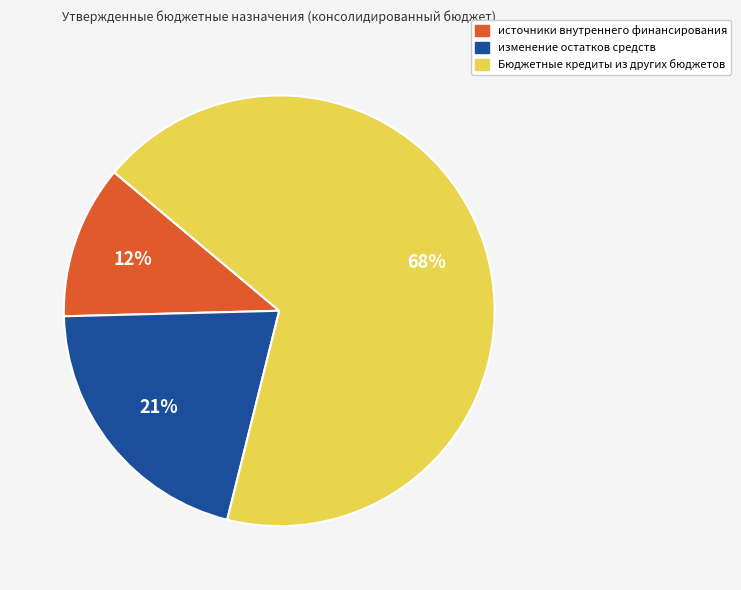

To the nearest percent, what is the average slice percentage?

33%